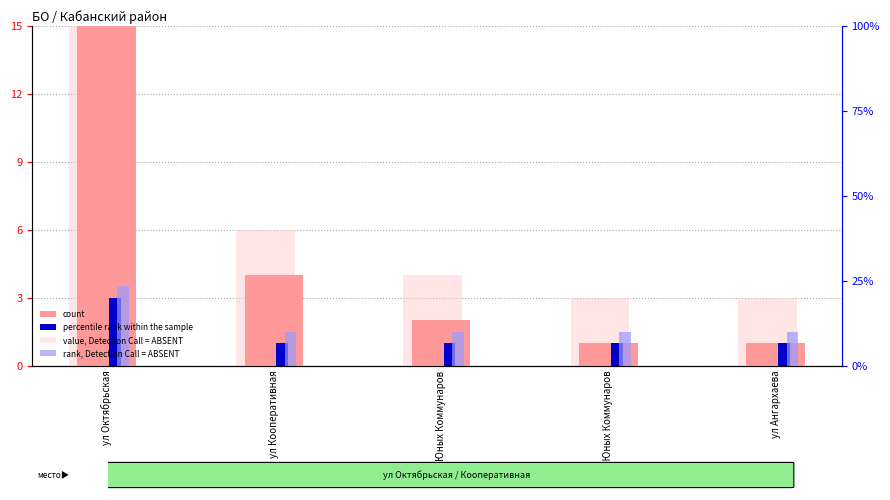

How many bars are there in total?

20